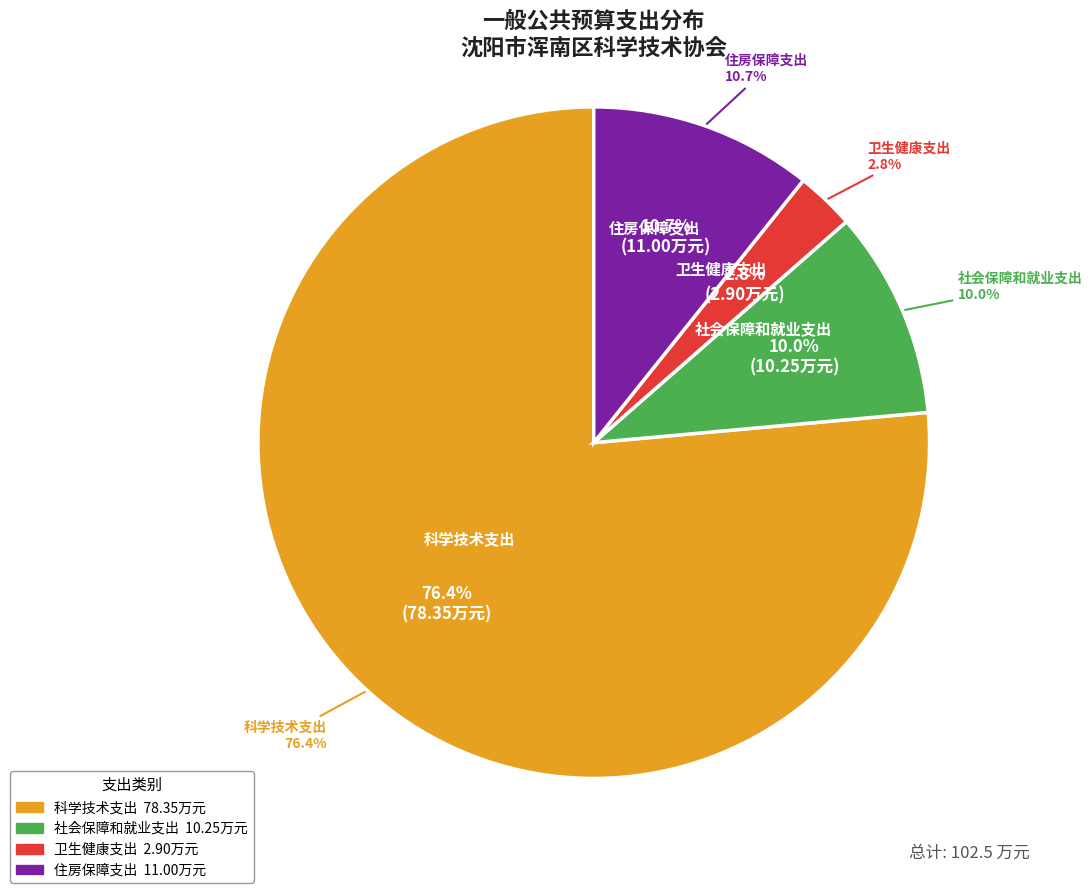

What is the largest slice in the pie chart?

科学技术支出